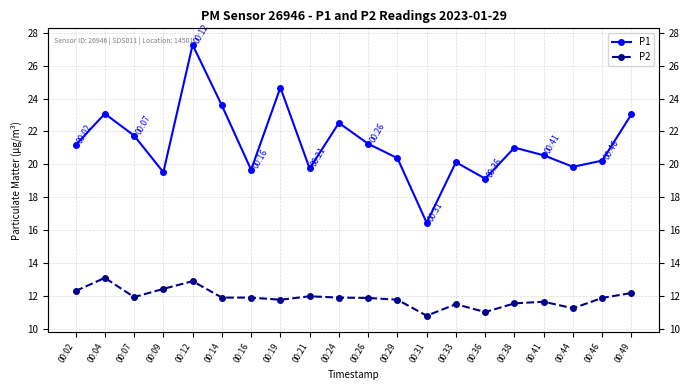

How many interior local valleys does the P2 series have?

5